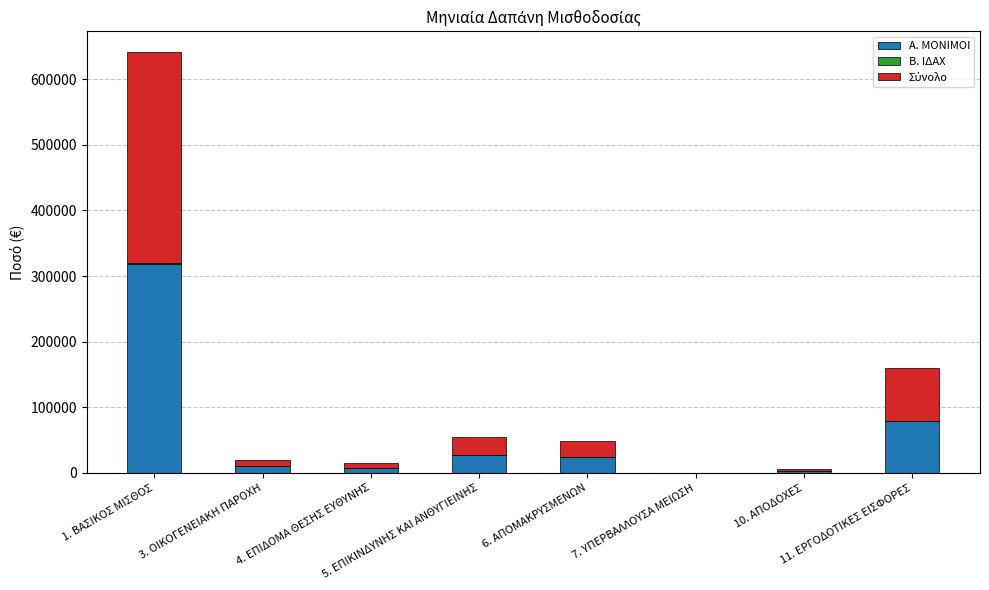

What is the sum of all Α. ΜΟΝΙΜΟΙ values?

471228.7